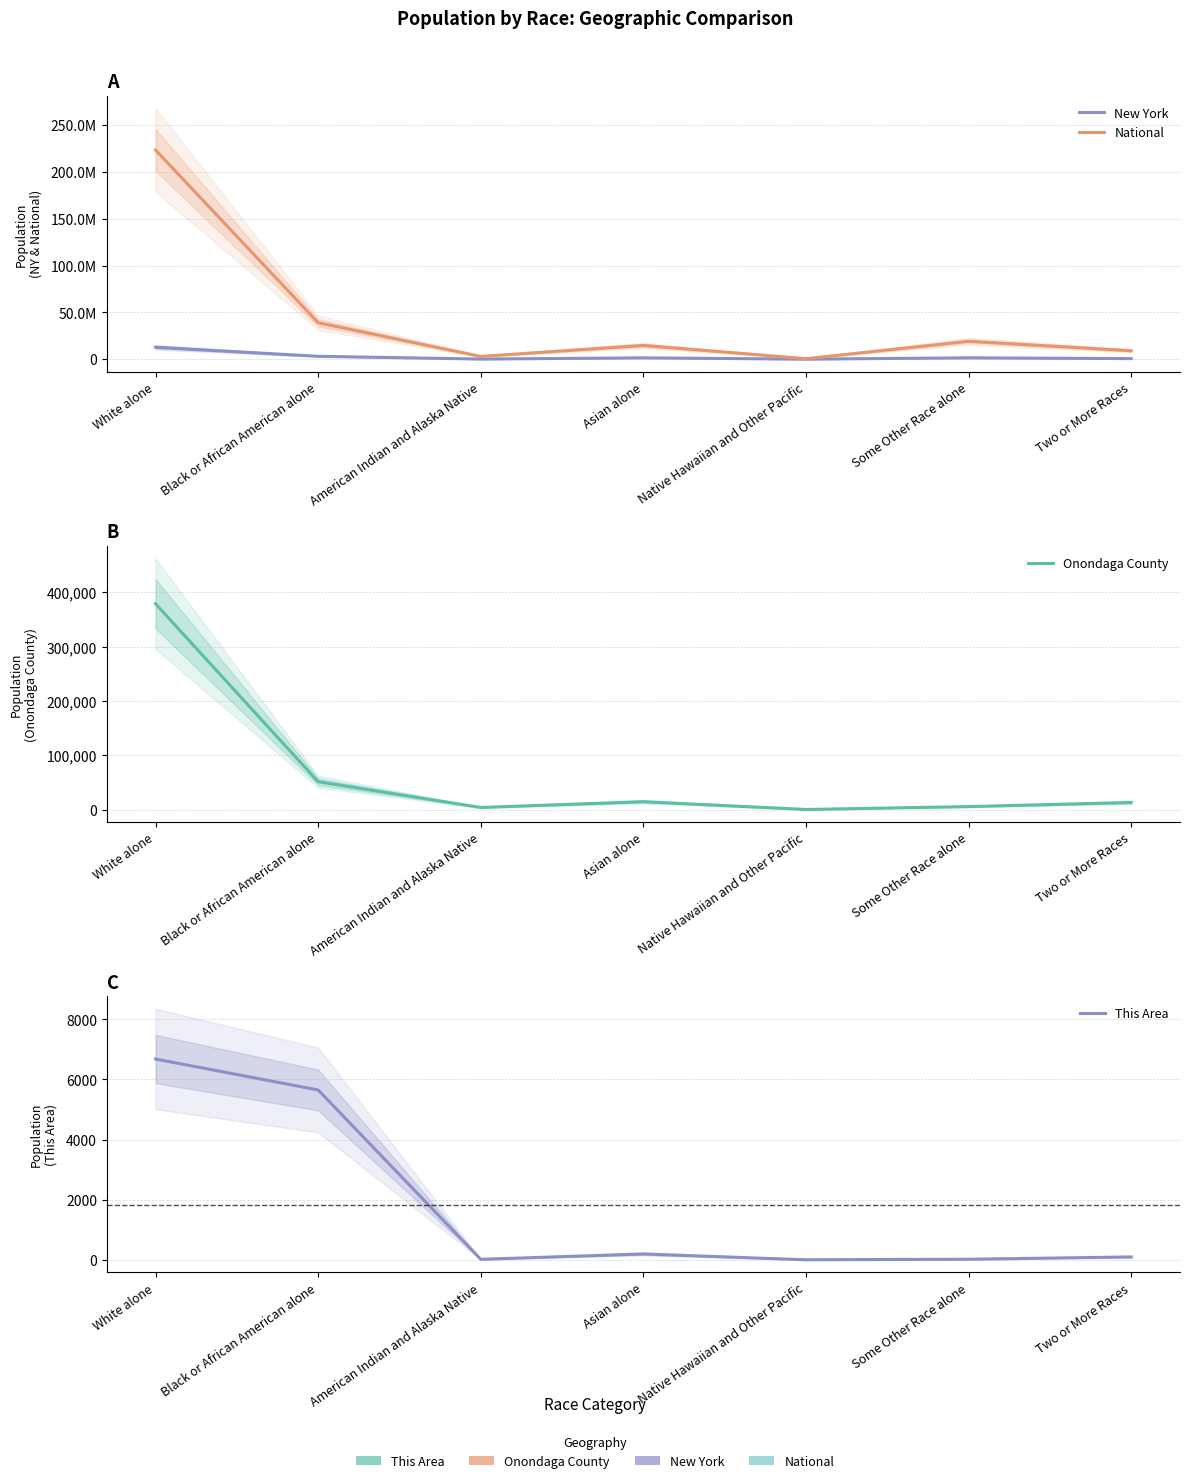

Reading left to right, extract all data points from this chart.

New York: 12740974	3073800	106906	1420244	8766	1441563	585849
National: 223553265	38929319	2932248	14674252	540013	19107368	9009073
Onondaga County: 378885	51220	3818	14454	148	5479	13022
This Area: 6680	5651	20	198	4	23	99